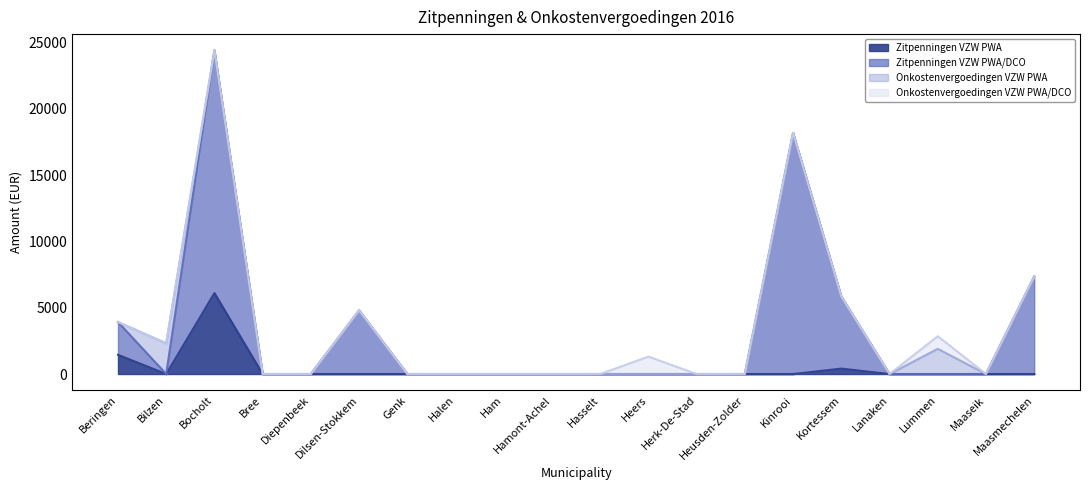

What is the greatest value displayed?

24425.0